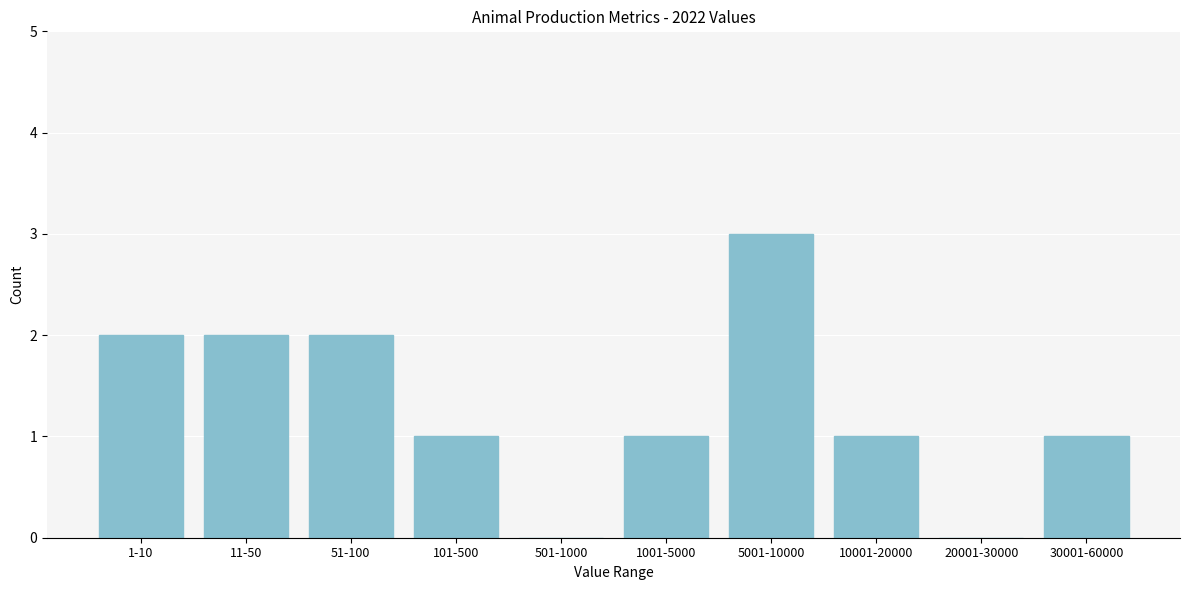

Reading left to right, what are all the values shown in this chart?

1-10=2	11-50=2	51-100=2	101-500=1	501-1000=0	1001-5000=1	5001-10000=3	10001-20000=1	20001-30000=0	30001-60000=1